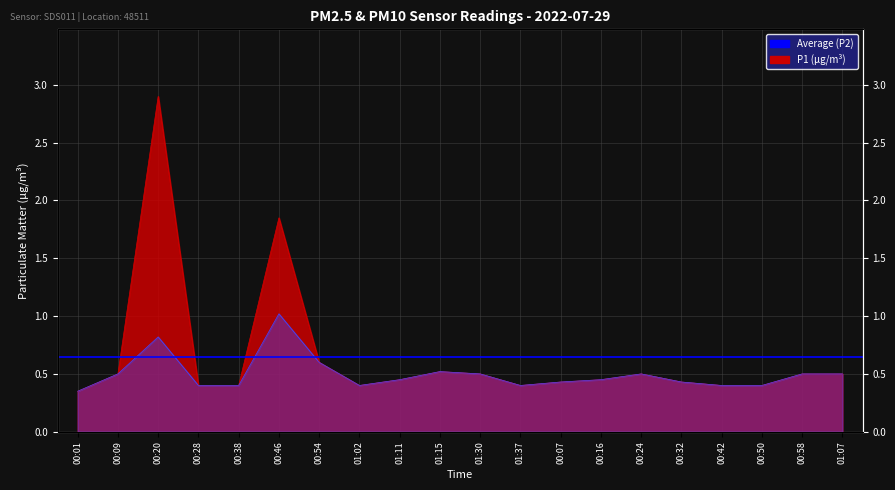

What is the maximum value for P2?

1.0